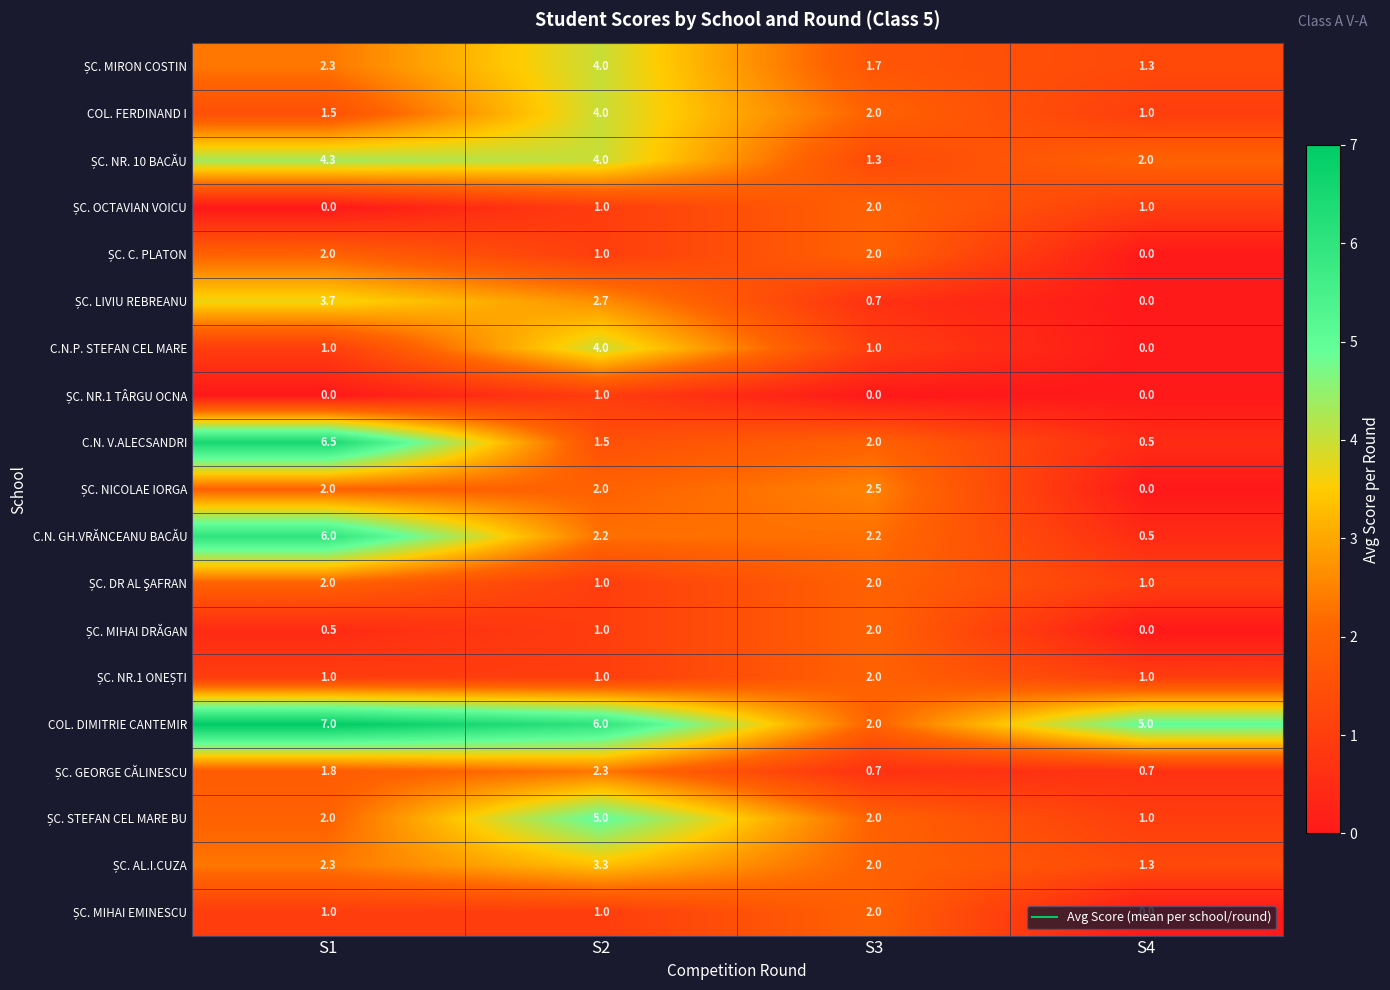

What is the total value across all series at S2?

48.0